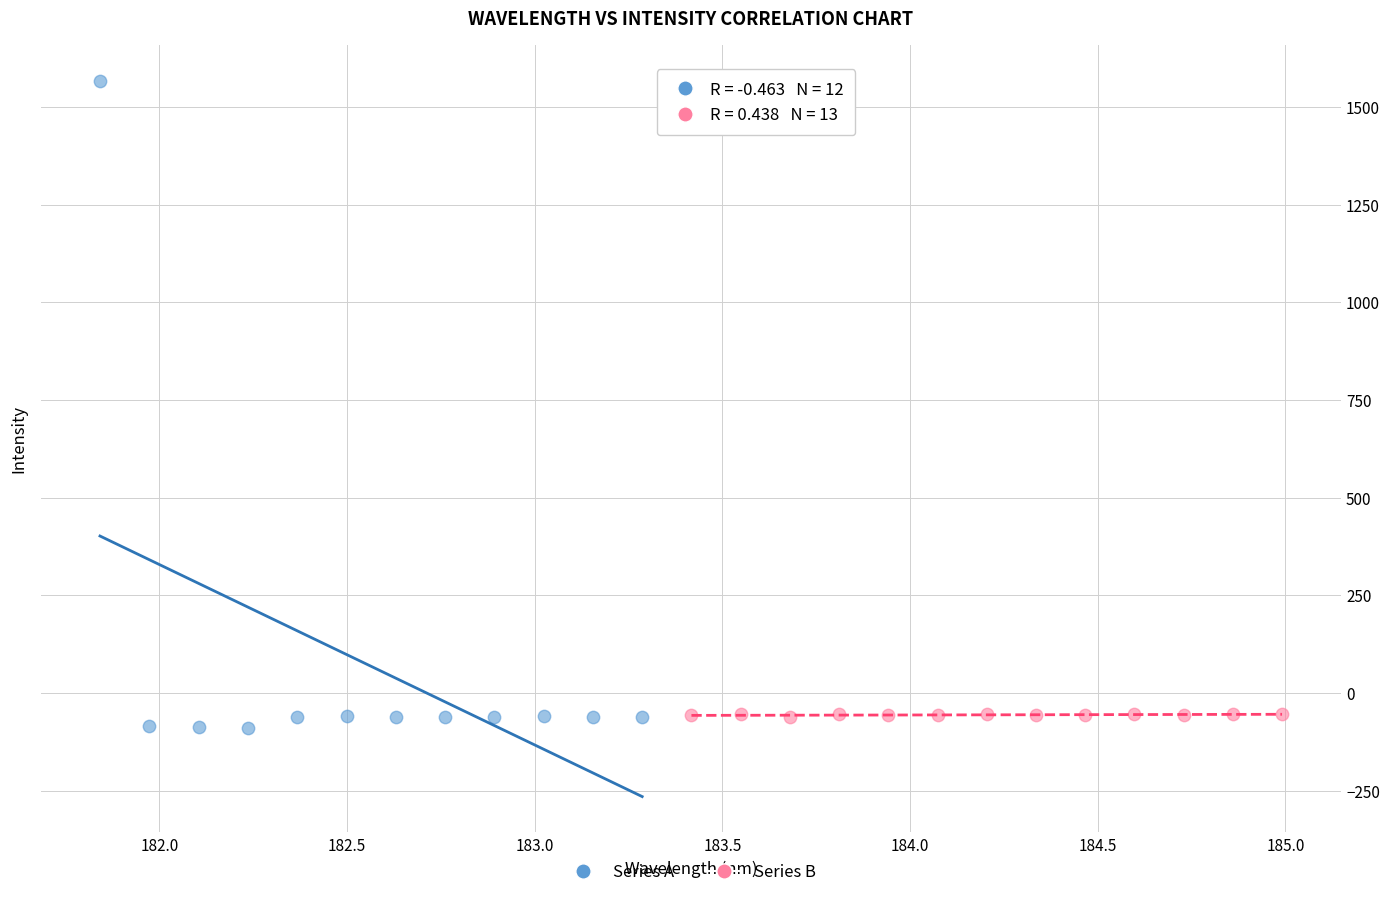

Which series contains the highest Y value?

Series A